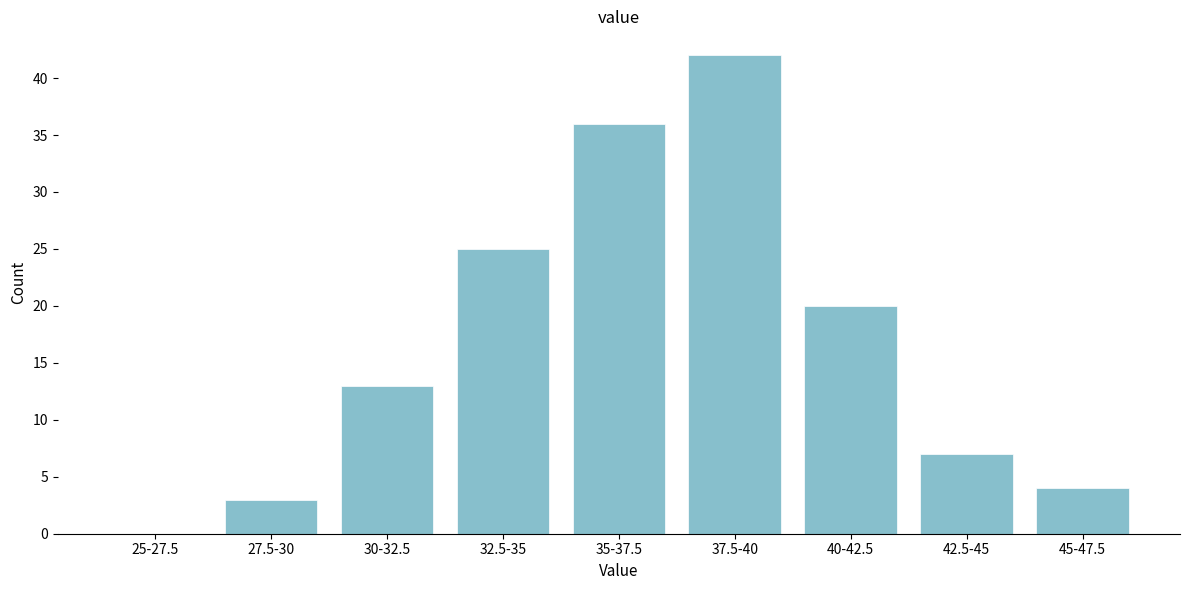

Reading left to right, transcribe all the data shown in this chart.

25-27.5=0	27.5-30=3	30-32.5=13	32.5-35=25	35-37.5=36	37.5-40=42	40-42.5=20	42.5-45=7	45-47.5=4